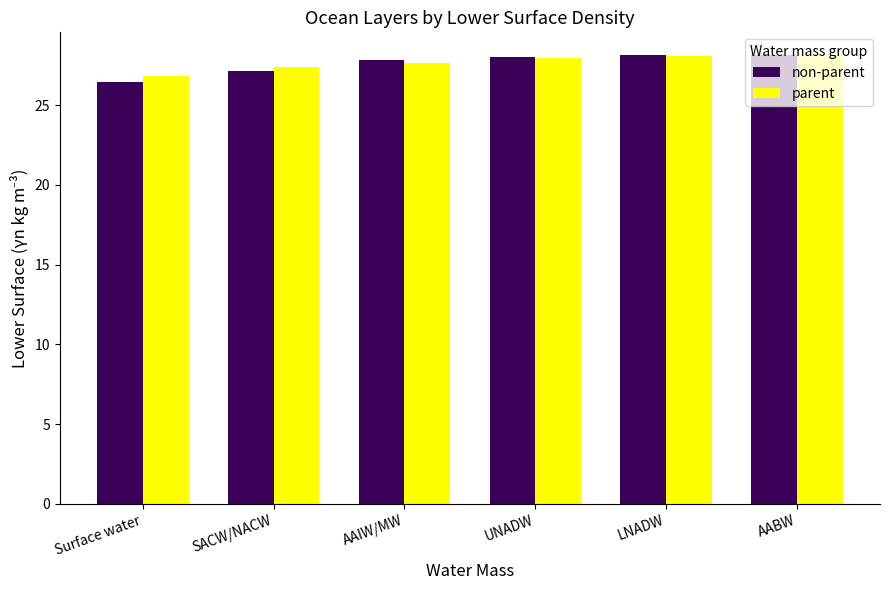

Which series has the widest spread of values?

non-parent